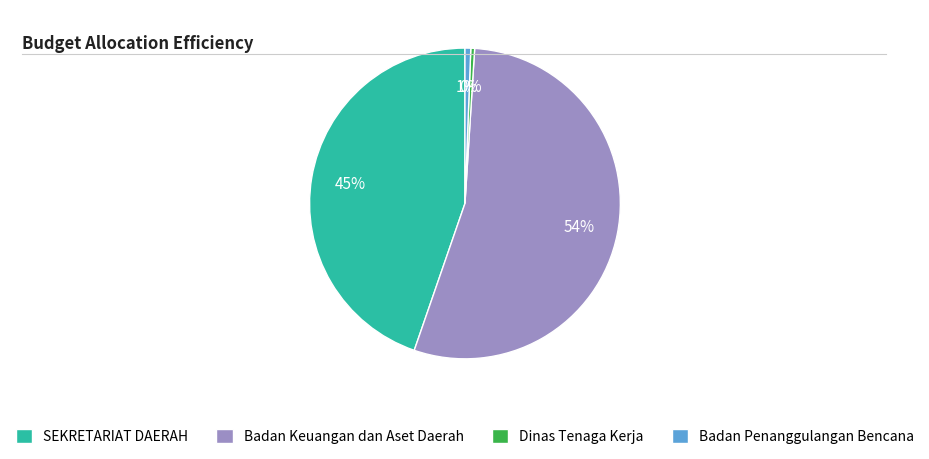

Is it true that Badan Penanggulangan Bencana is 1% of the pie?

True